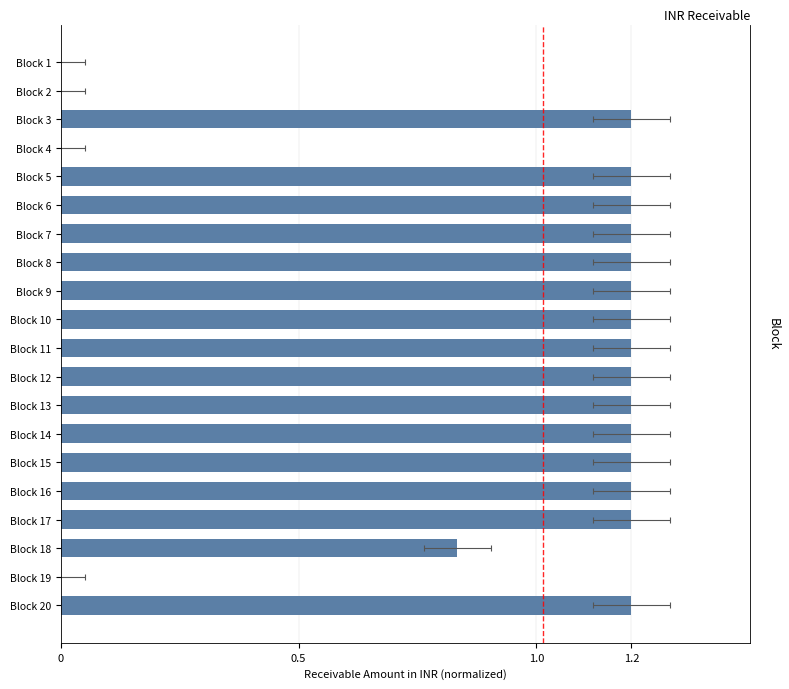

What is the difference between the second highest and second lowest values?

1.2